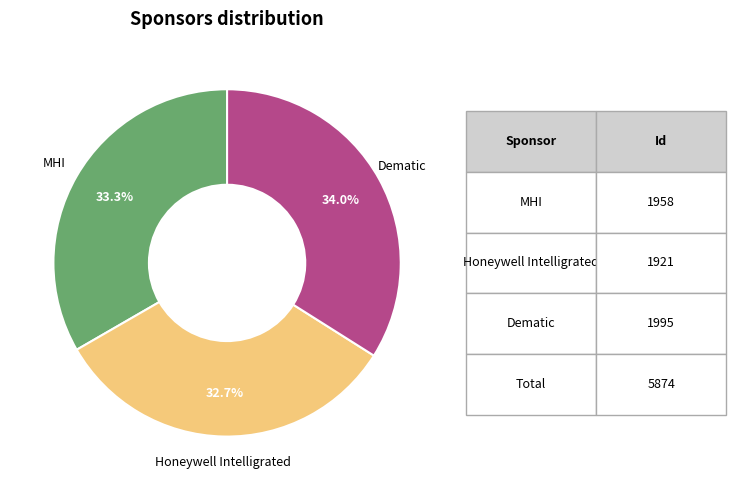

Rank the categories by value from lowest to highest.

Honeywell Intelligrated, MHI, Dematic